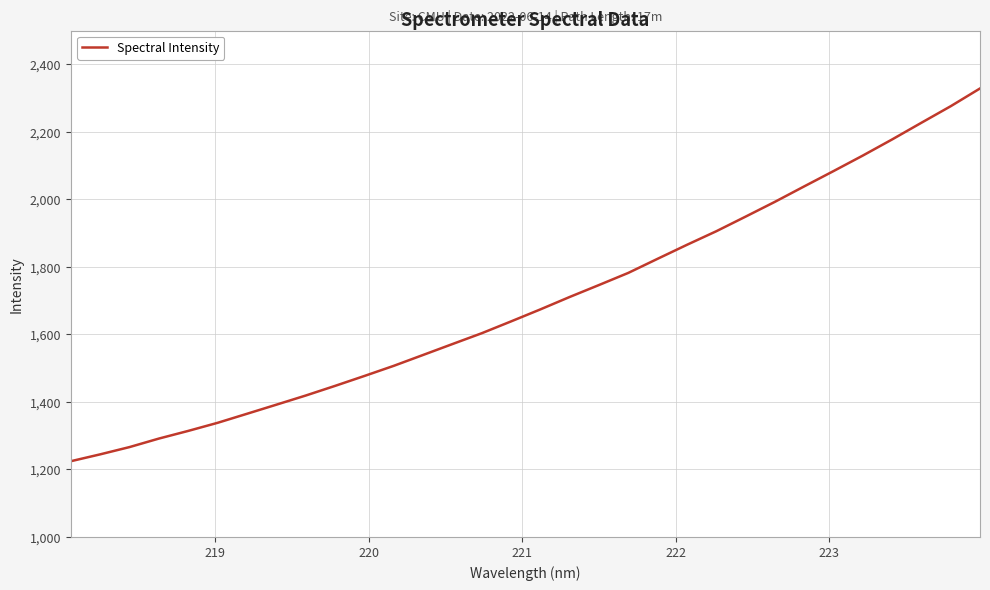

Is this an area chart (filled region under the line)?

No